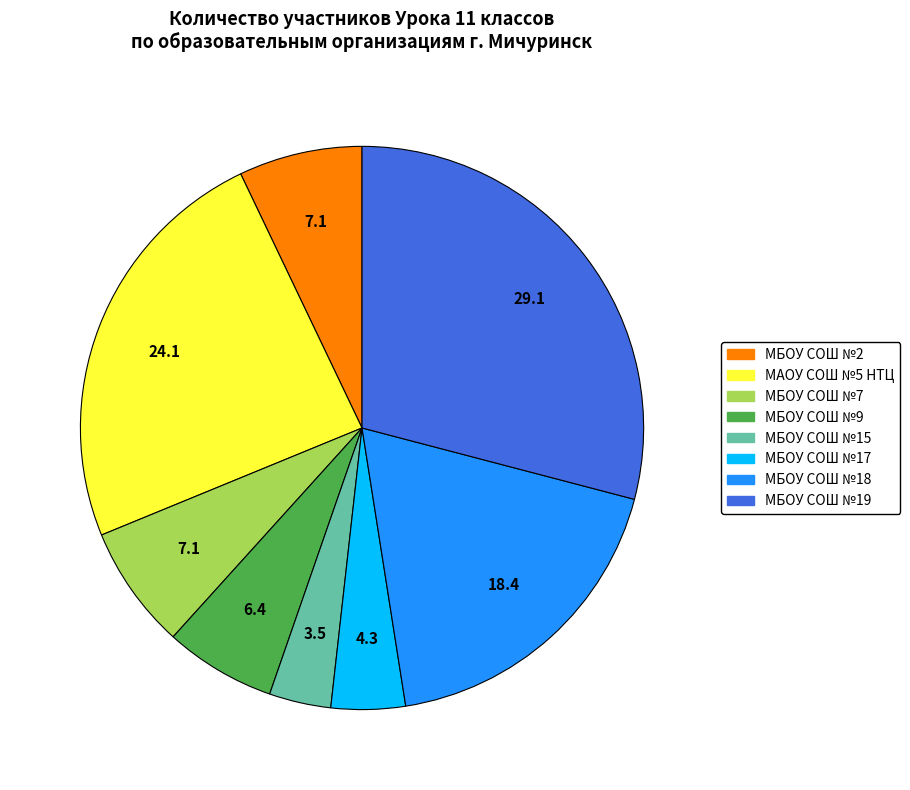

Does any single category account for the majority?

No